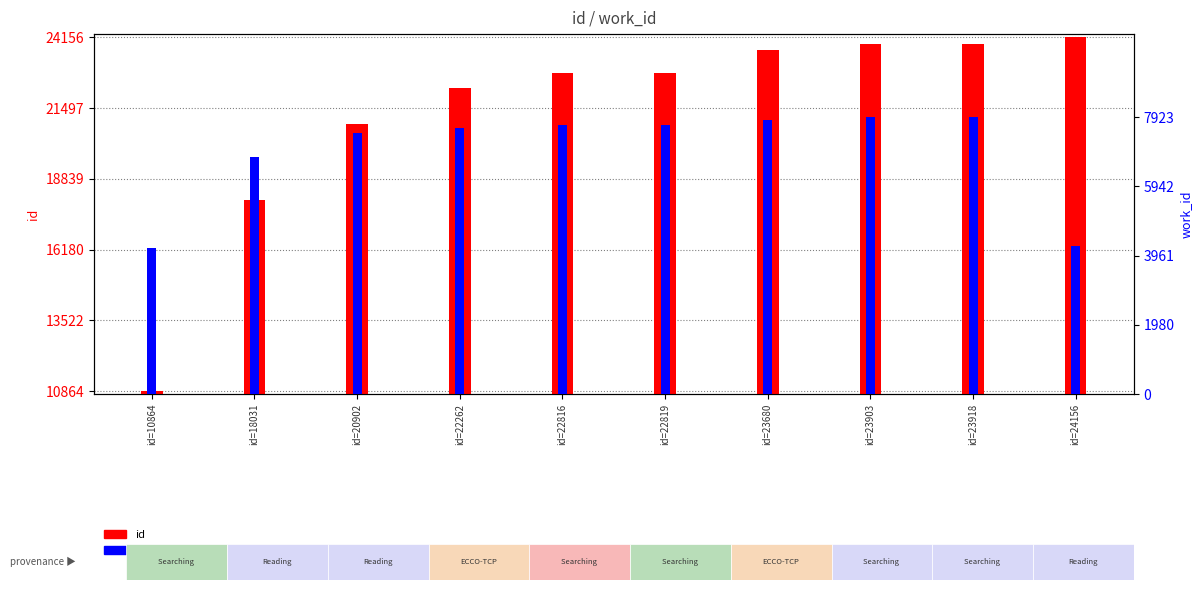

Rank the series by their average value, from highest to lowest.

id, work_id